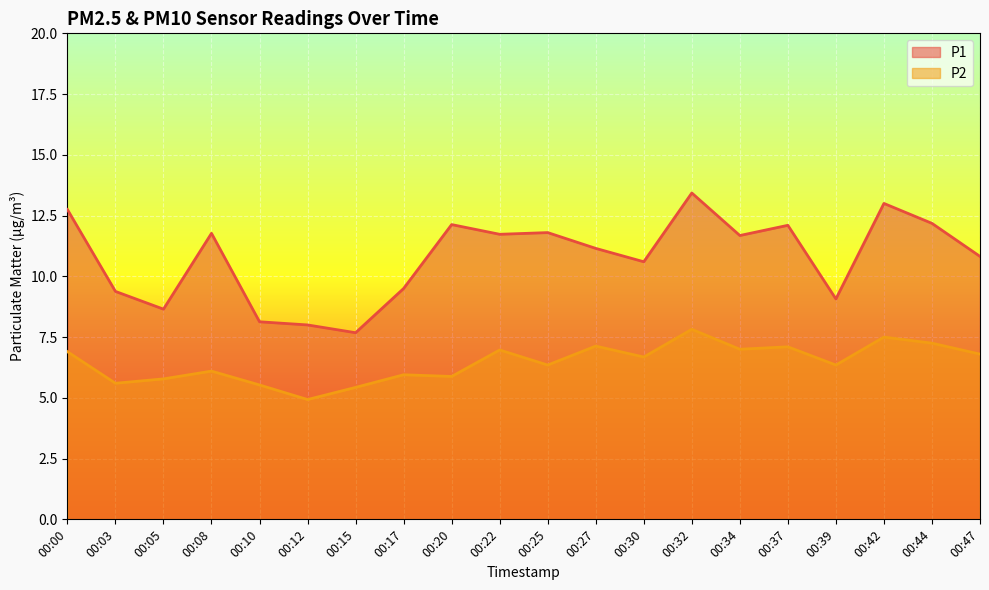

Is it true that P2 equals 2.5 at 00:27?

False